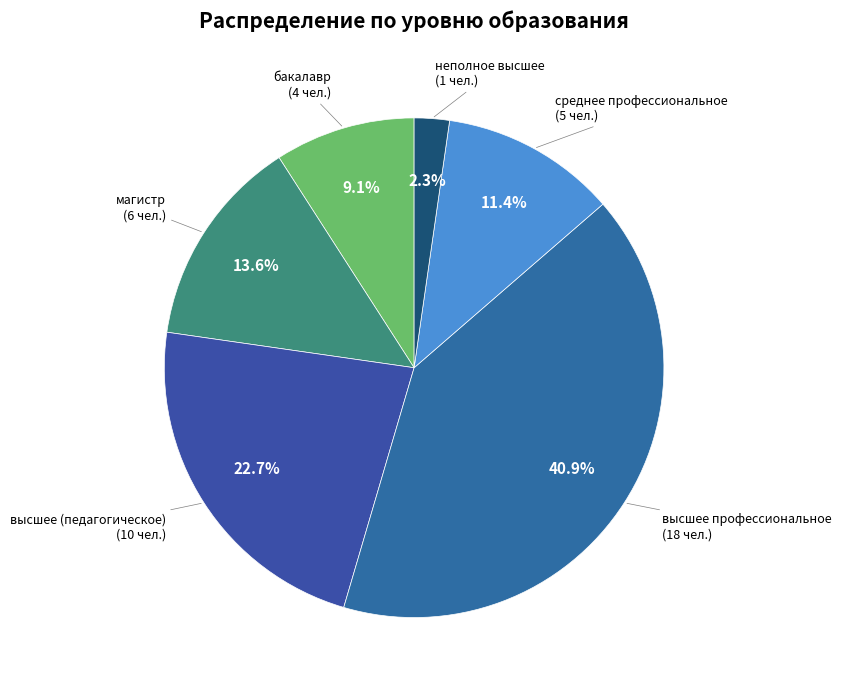

To the nearest percent, what percentage of the pie is высшее профессиональное?

41%